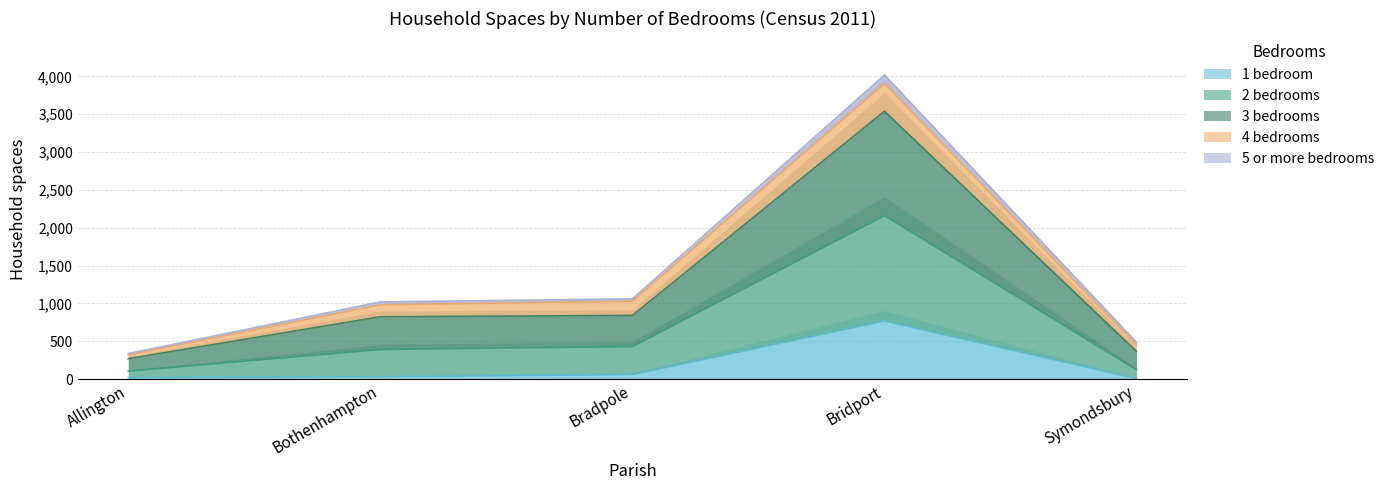

At which label is 3 bedrooms closest to 2177?

Bradpole